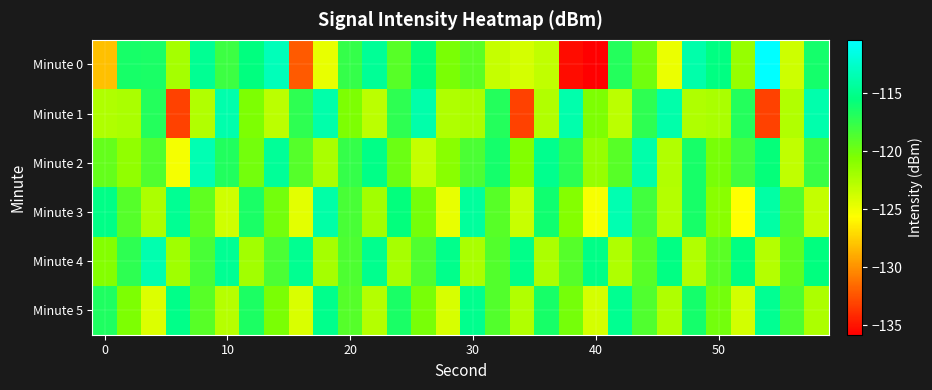

How many categories are shown in the chart?

30